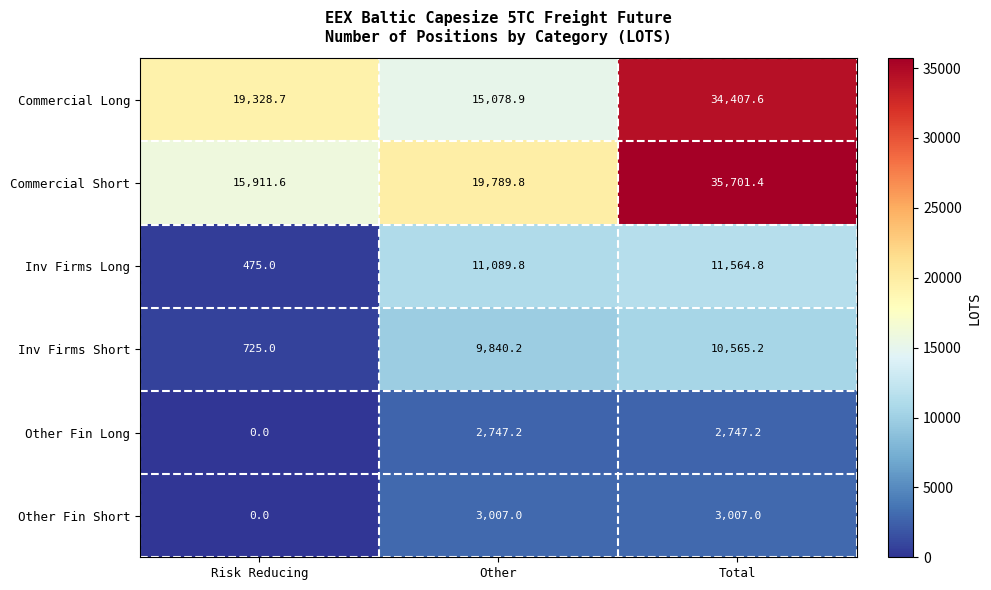

At which category is the sum across all series the highest?

Total